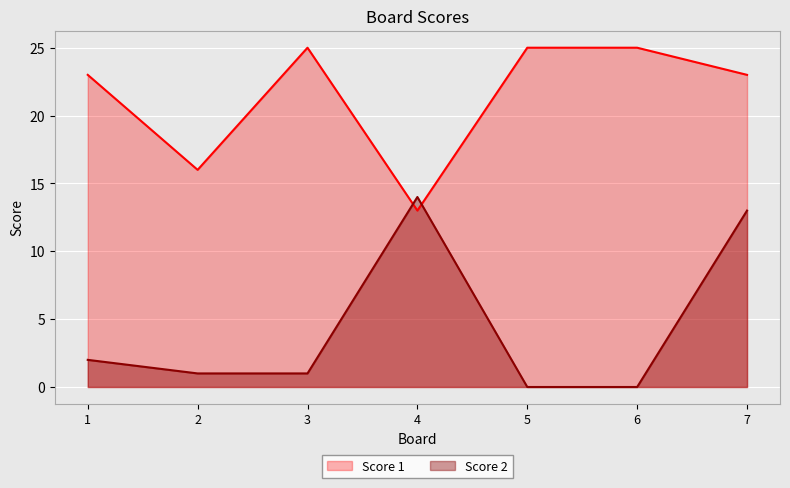

Between which two adjacent categories do Score 2 and Score 1 first intersect?

3 and 4